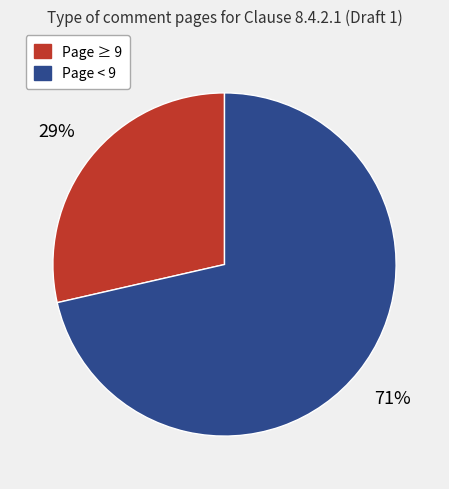

Is there any slice that represents more than half of the pie?

Yes